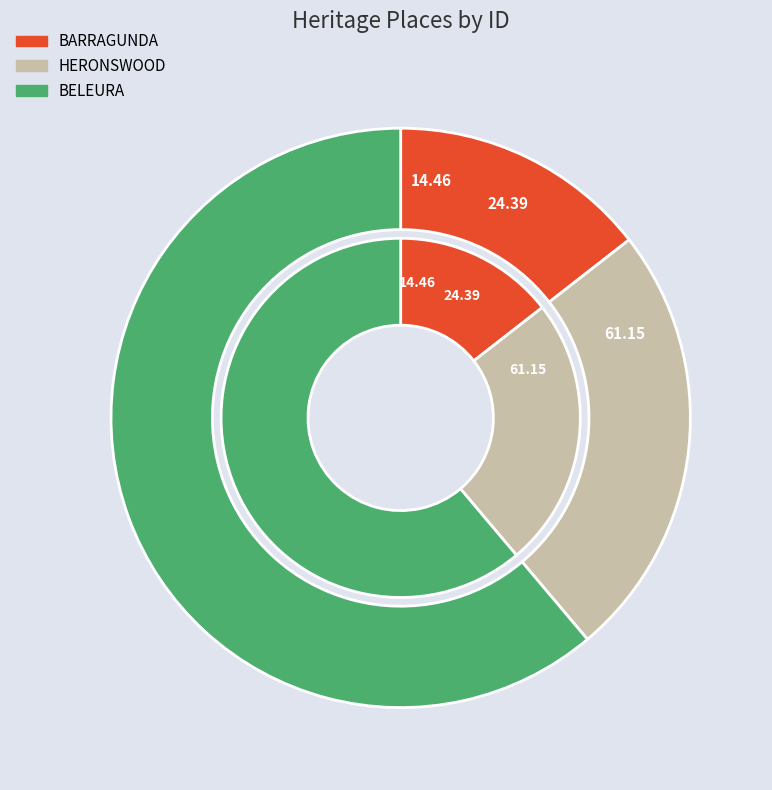

To the nearest percent, what portion does BELEURA represent?

61%